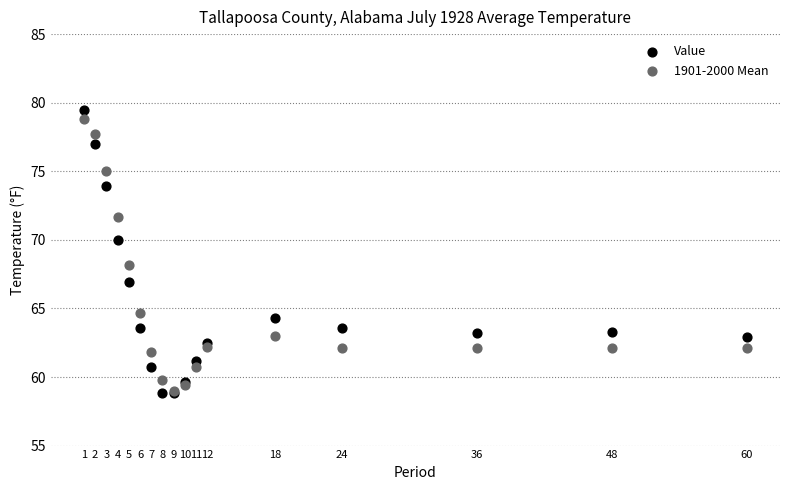

What are all the series names shown in the legend?

Value, 1901-2000 Mean